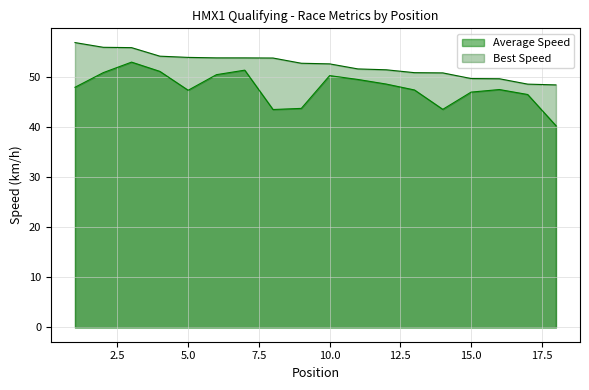

What are all the series names shown in the legend?

Average Speed, Best Speed